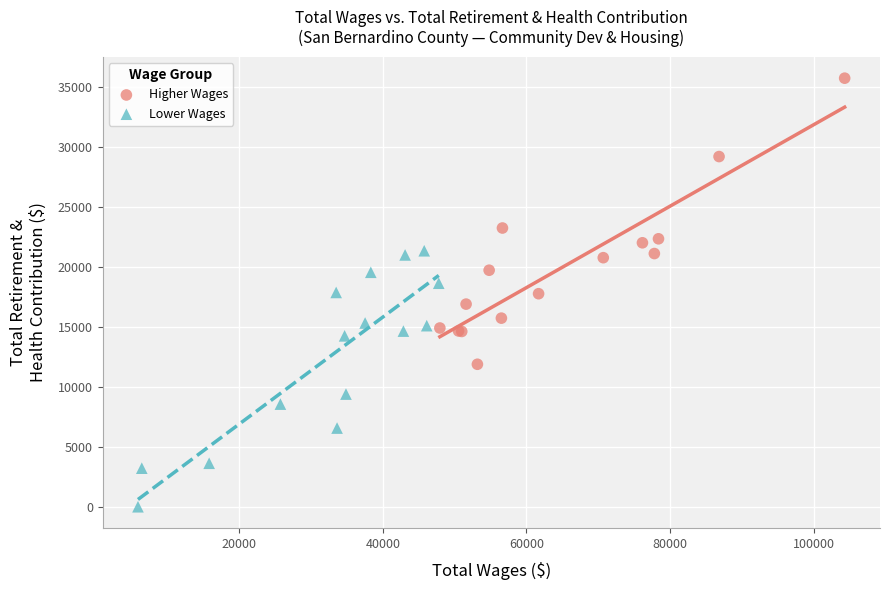

What are all the series names shown in the legend?

Higher Wages, Lower Wages